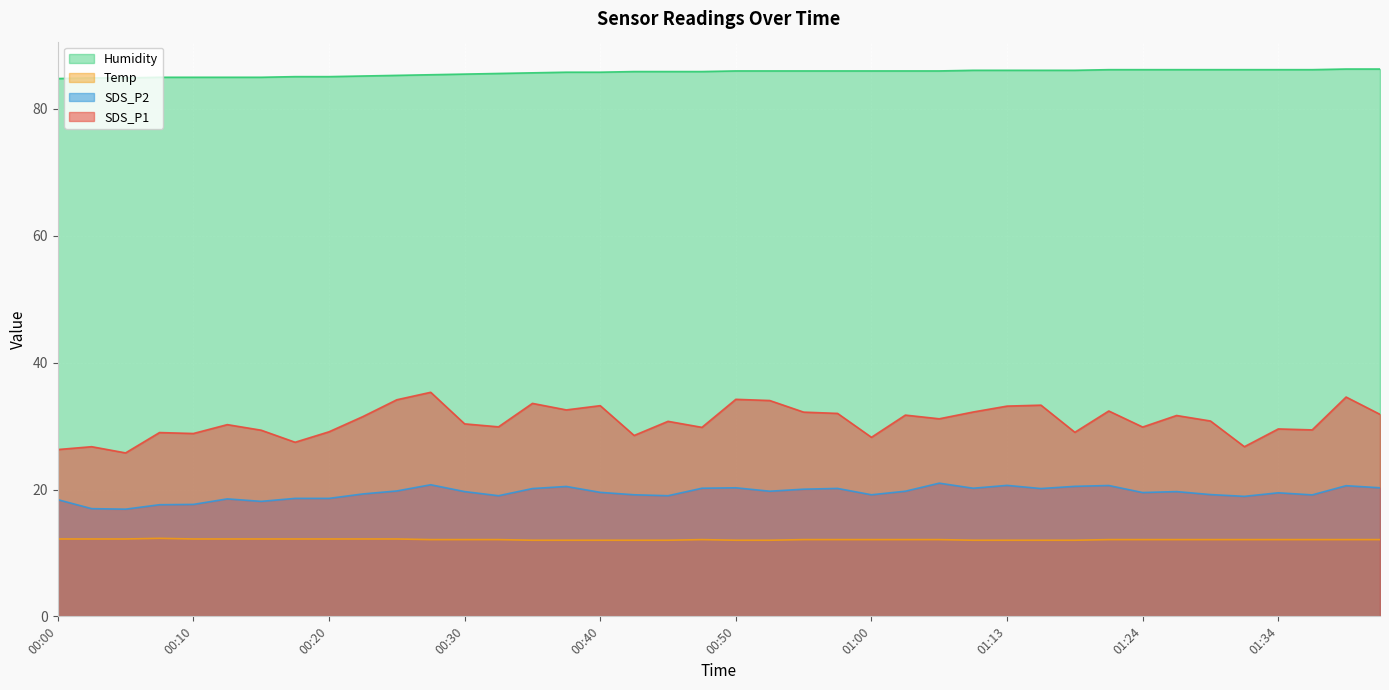

What is the difference between the maximum and second lowest values in the SDS_P1 series?

9.0